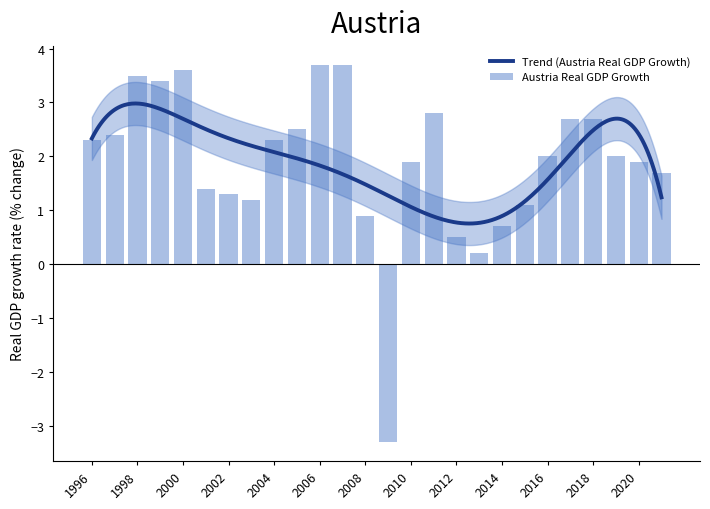

Rank the categories by value from highest to lowest.

2006, 2007, 2000, 1998, 1999, 2011, 2017, 2018, 2005, 1997, 1996, 2004, 2016, 2019, 2010, 2020, 2021, 2001, 2002, 2003, 2015, 2008, 2014, 2012, 2013, 2009